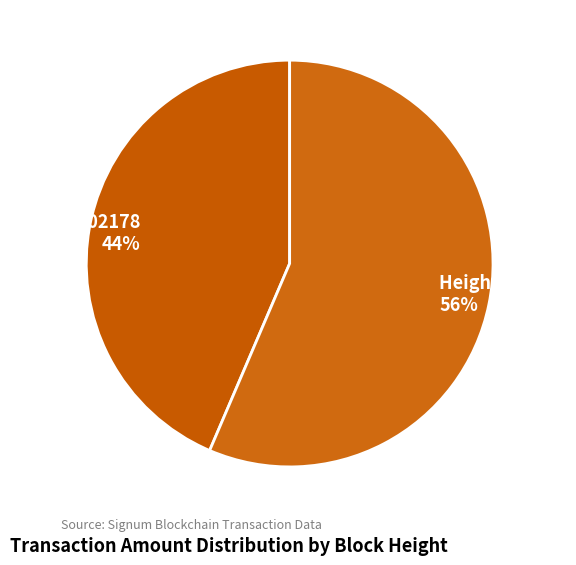

Is there any slice that represents more than half of the pie?

Yes